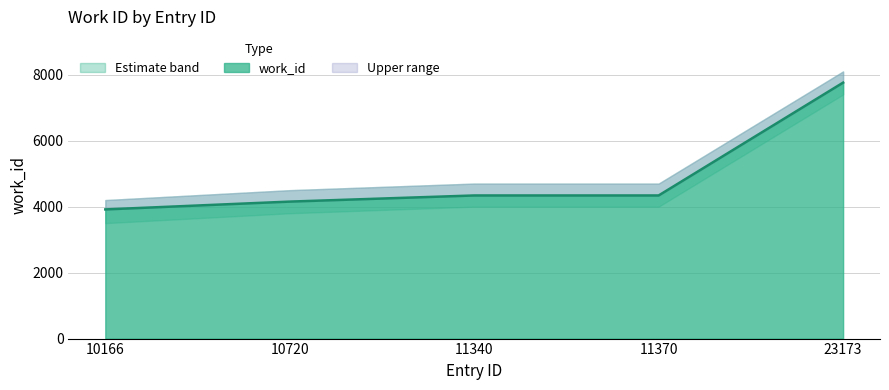

Reading right to left, extract all data points from this chart.

7760	4339	4339	4153	3916